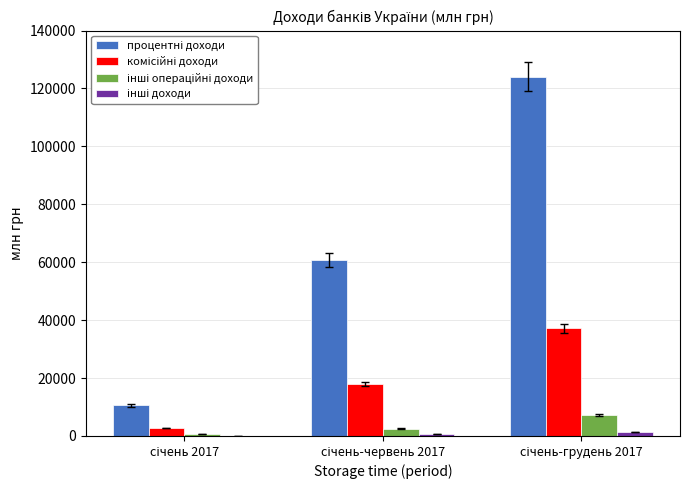

What is the maximum value shown in the chart?

124009